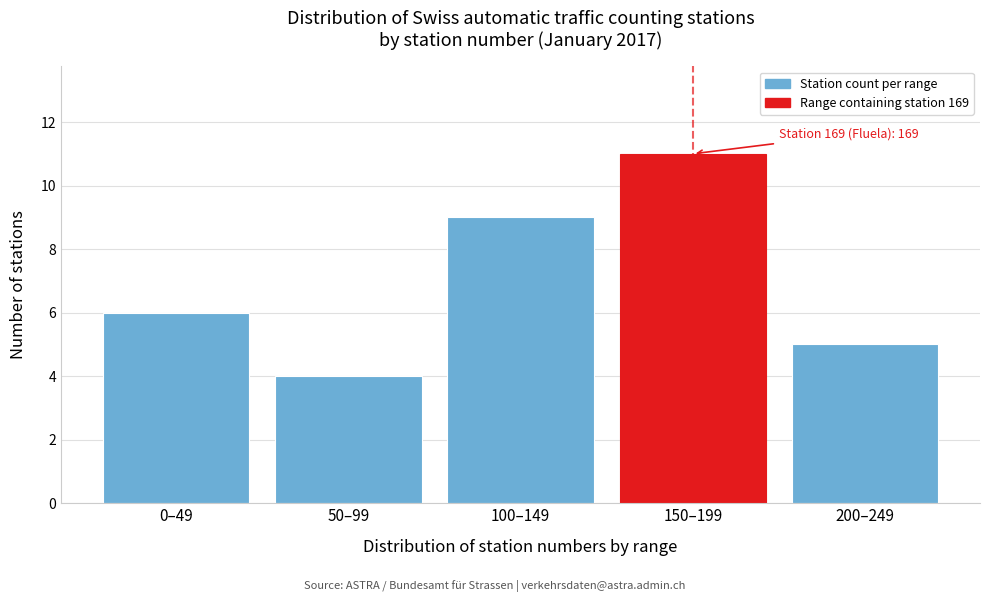

Reading left to right, what are all the values shown in this chart?

0–49=6	50–99=4	100–149=9	150–199=11	200–249=5